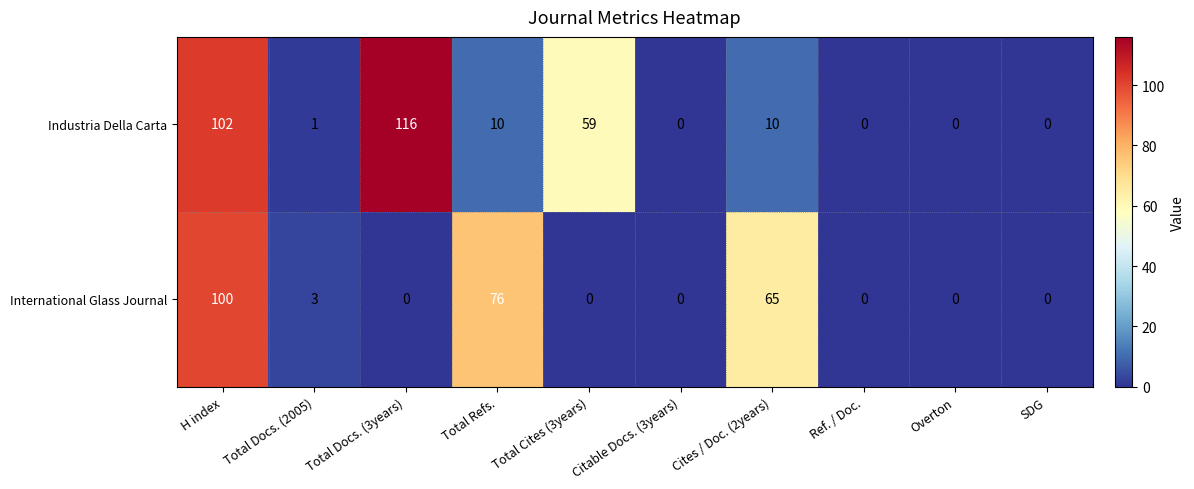

True or false: Industria Della Carta has a value of 0 at Citable Docs. (3years).

True